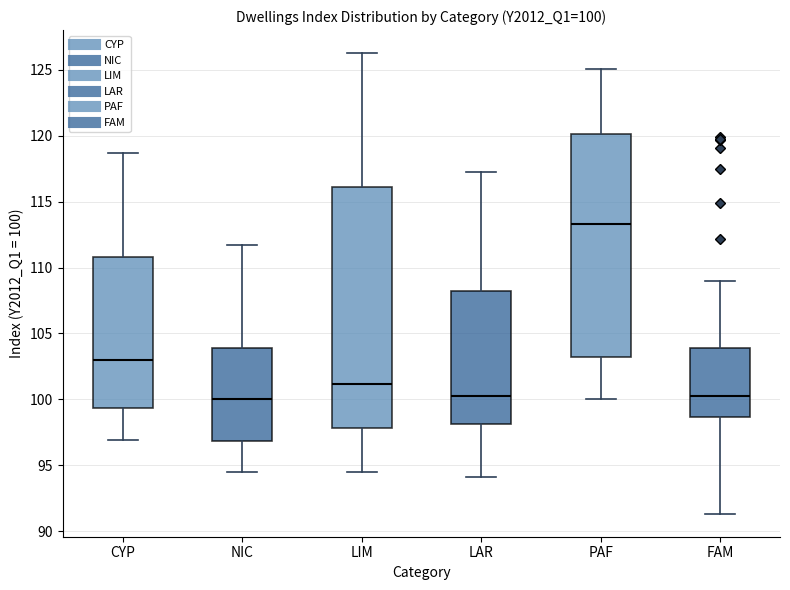

Comparing the boxes themselves (not the whiskers), which one is the tallest?

LIM